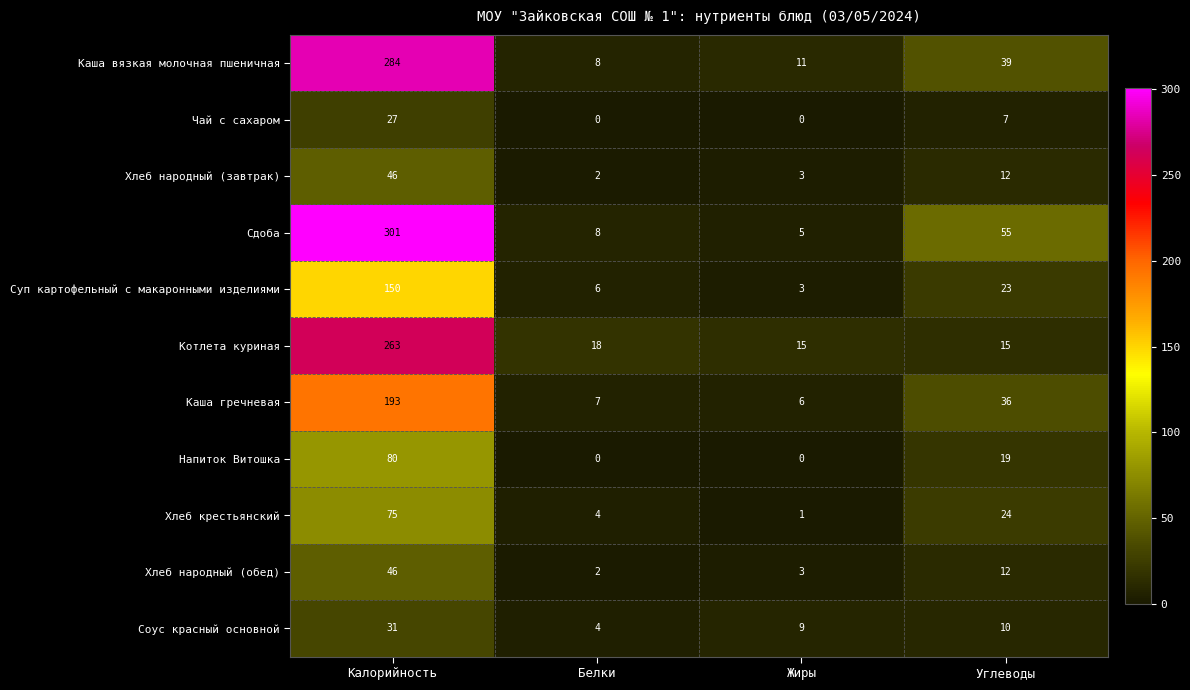

At how many categories does at least one series exceed 12?

4